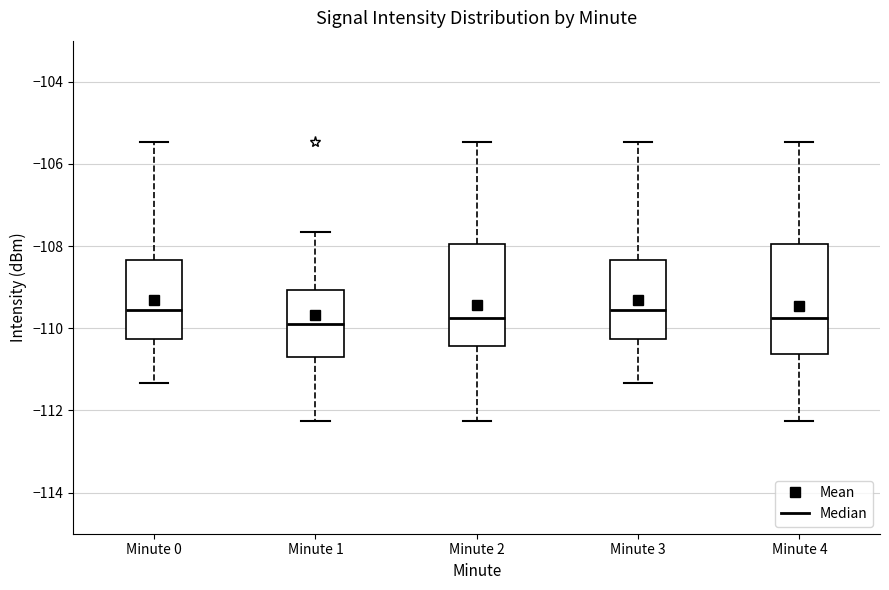

Reading left to right, transcribe this box plot: for each box, give where its median line is, the range the box spans, and where its two whiskers end, as read against the y-axis. The values are not printed on the chart, so give them approximately, as read against the axis.

Minute 0: median -109.6, box -110.2 to -108.4, whiskers -111.4 to -105.4
Minute 1: median -109.8, box -110.6 to -109.0, whiskers -112.2 to -107.6
Minute 2: median -109.8, box -110.4 to -108.0, whiskers -112.2 to -105.4
Minute 3: median -109.6, box -110.2 to -108.4, whiskers -111.4 to -105.4
Minute 4: median -109.8, box -110.6 to -108.0, whiskers -112.2 to -105.4